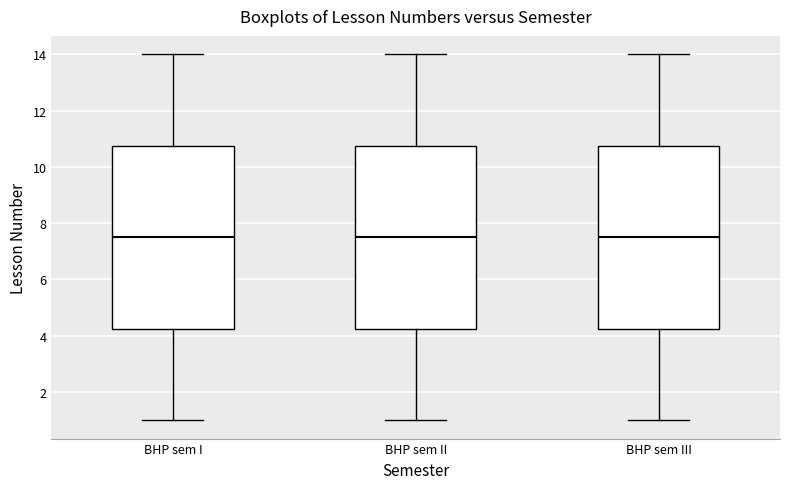

Reading left to right, transcribe this box plot: for each box, give where its median line is, the range the box spans, and where its two whiskers end, as read against the y-axis. The values are not printed on the chart, so give them approximately, as read against the axis.

BHP sem I: median 7.6, box 4.2 to 10.8, whiskers 1.0 to 14.0
BHP sem II: median 7.6, box 4.2 to 10.8, whiskers 1.0 to 14.0
BHP sem III: median 7.6, box 4.2 to 10.8, whiskers 1.0 to 14.0